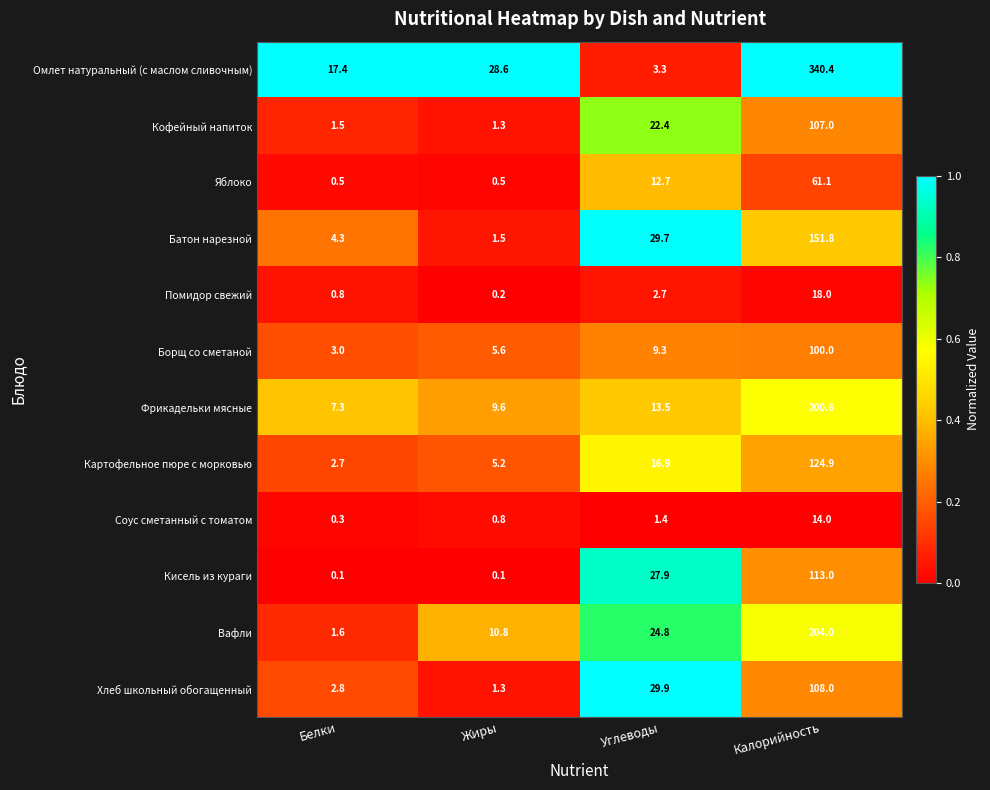

At Углеводы, list the series in order from smallest to largest.

Соус сметанный с томатом, Помидор свежий, Омлет натуральный (с маслом сливочным), Борщ со сметаной, Яблоко, Фрикадельки мясные, Картофельное пюре с морковью, Кофейный напиток, Вафли, Кисель из кураги, Батон нарезной, Хлеб школьный обогащенный